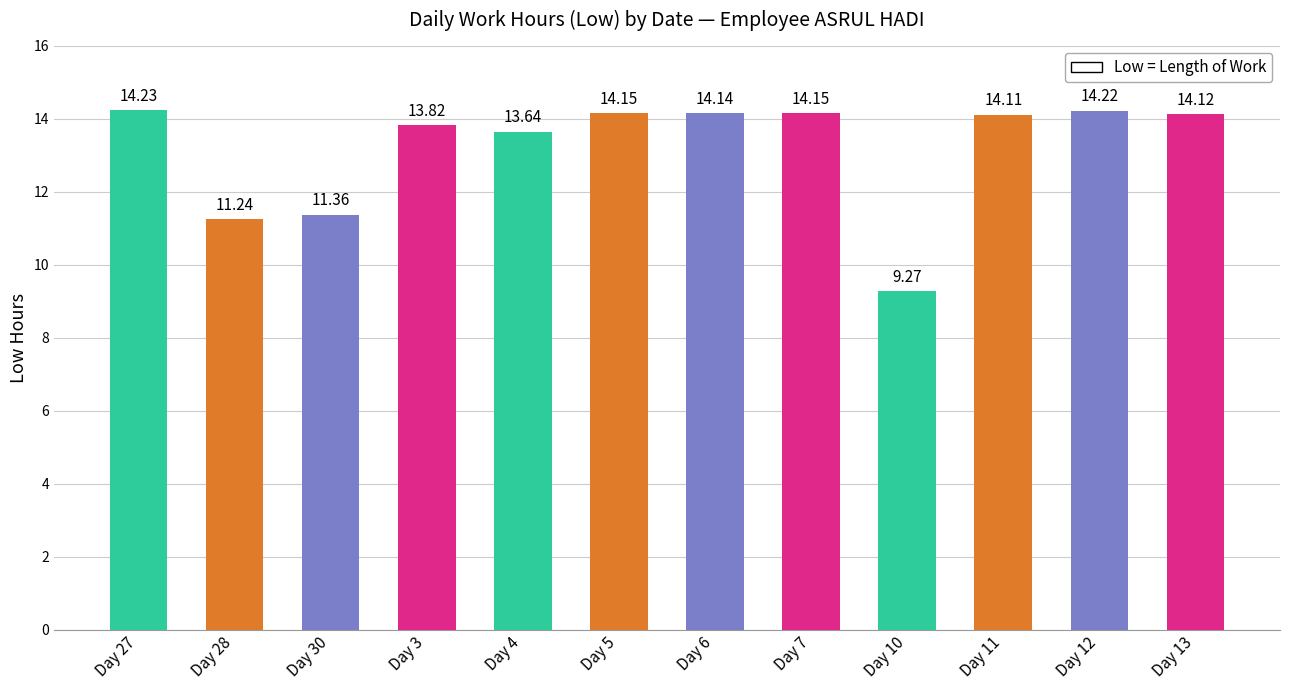

What is the ratio of the value at Day 5 to the value at Day 27?

1.0